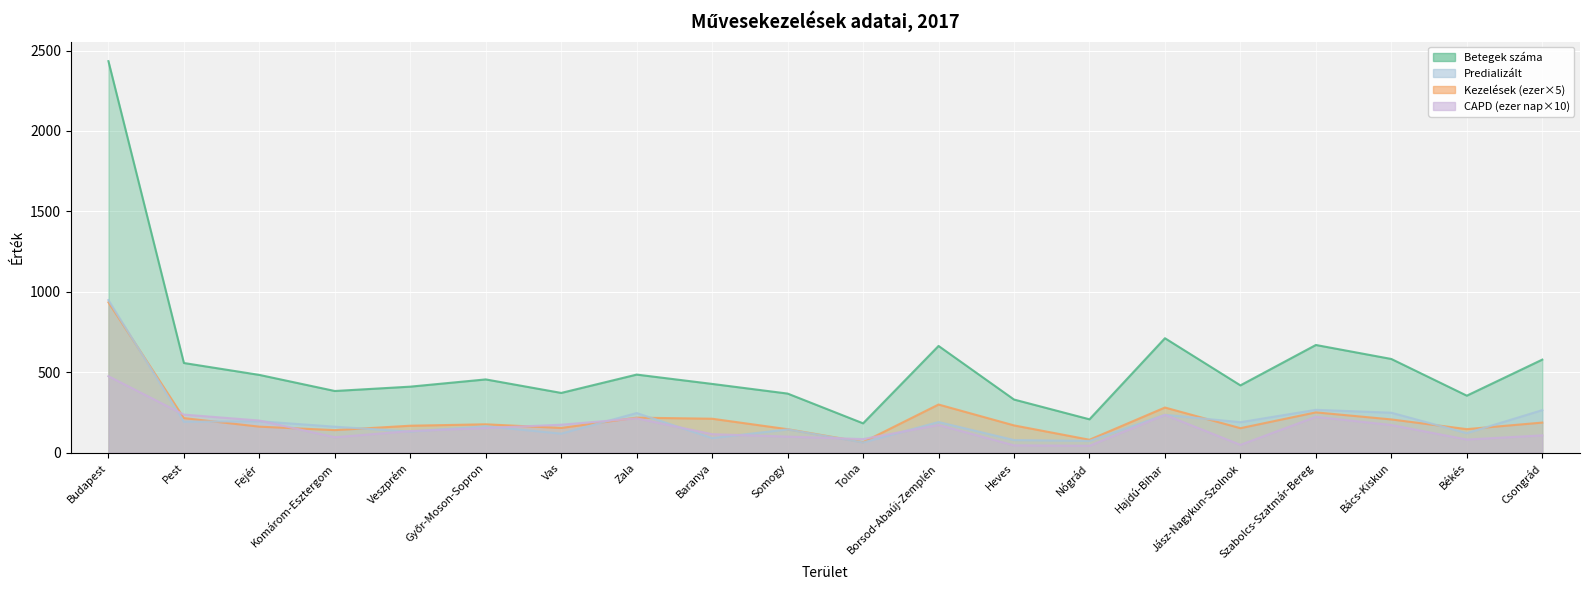

Is the value of Betegek száma at Budapest greater than the value of CAPD (ezer nap) at Vas?

Yes